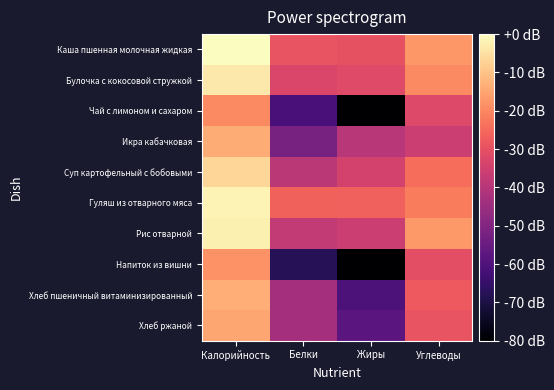

Which series changed the most between Калорийность and Жиры?

Чай с лимоном и сахаром